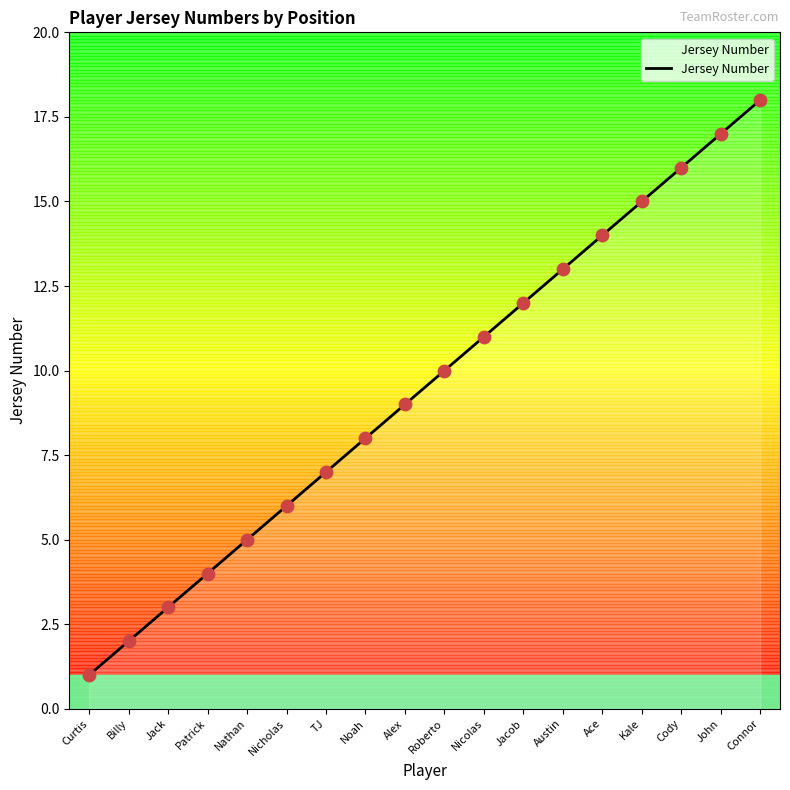

What is the change in value from TJ to Roberto?

+3